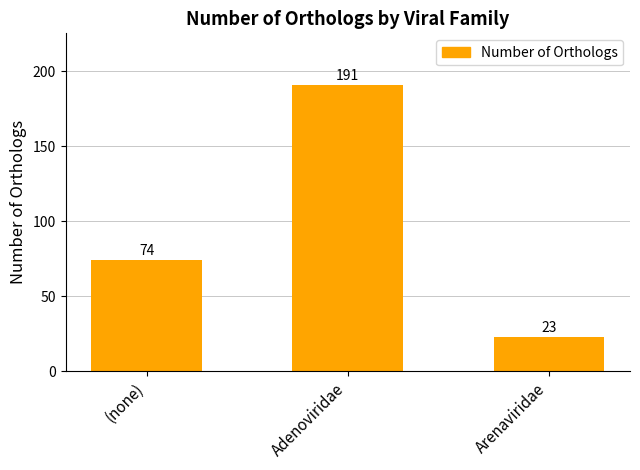

Reading left to right, list all the values displayed in this chart.

(none)=74	Adenoviridae=191	Arenaviridae=23